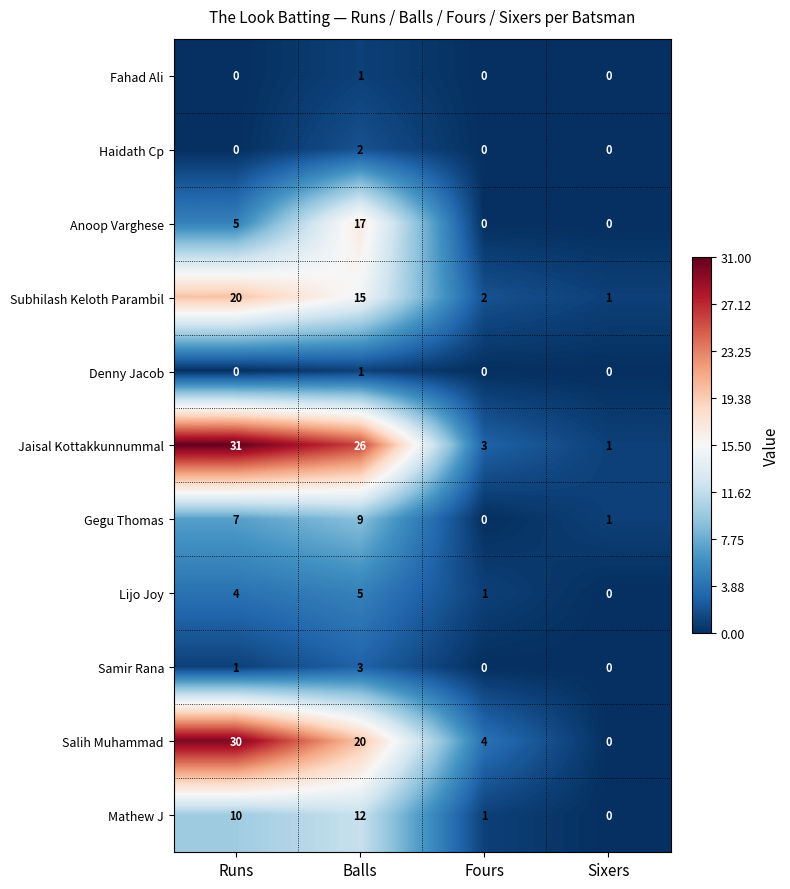

What is the sum of the Subhilash Keloth Parambil values at Sixers and Runs?

21